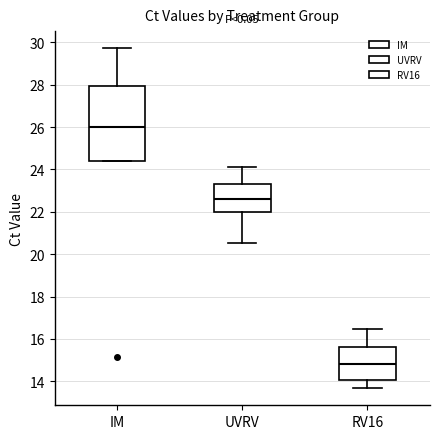

Which box is the tallest, from its lower edge to its upper edge?

IM